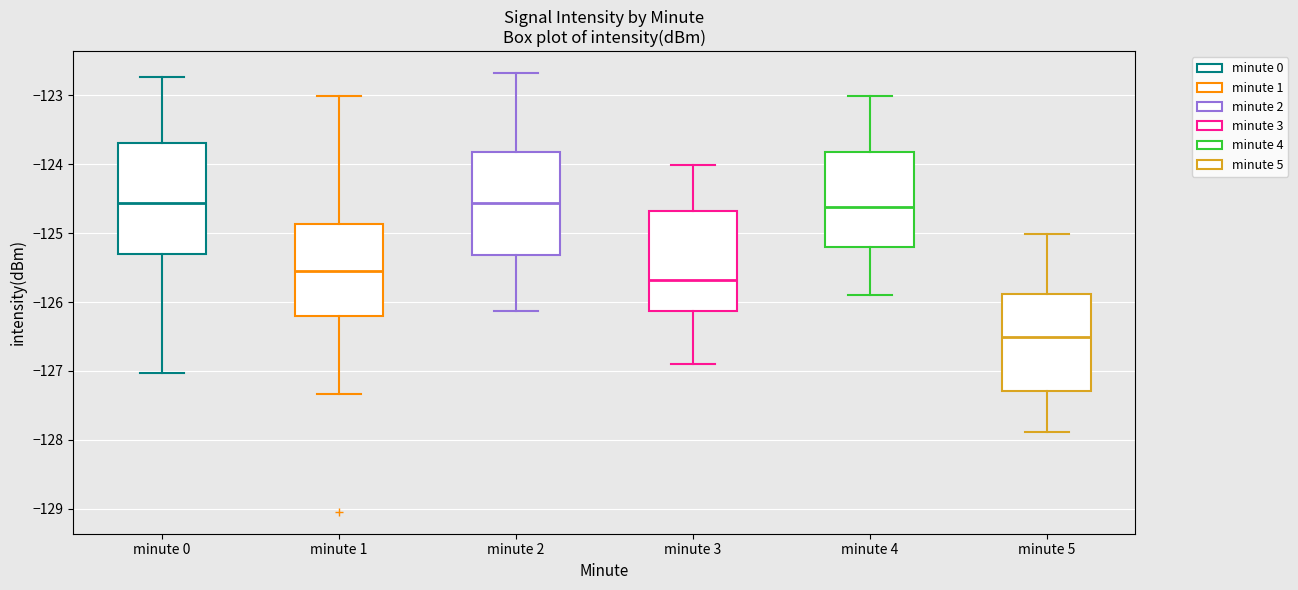

Reading left to right, transcribe this box plot: for each box, give where its median line is, the range the box spans, and where its two whiskers end, as read against the y-axis. The values are not printed on the chart, so give them approximately, as read against the axis.

minute 0: median -124.6, box -125.3 to -123.7, whiskers -127.0 to -122.7
minute 1: median -125.6, box -126.2 to -124.9, whiskers -127.3 to -123.0
minute 2: median -124.6, box -125.3 to -123.8, whiskers -126.1 to -122.7
minute 3: median -125.7, box -126.1 to -124.7, whiskers -126.9 to -124.0
minute 4: median -124.6, box -125.2 to -123.8, whiskers -125.9 to -123.0
minute 5: median -126.5, box -127.3 to -125.9, whiskers -127.9 to -125.0